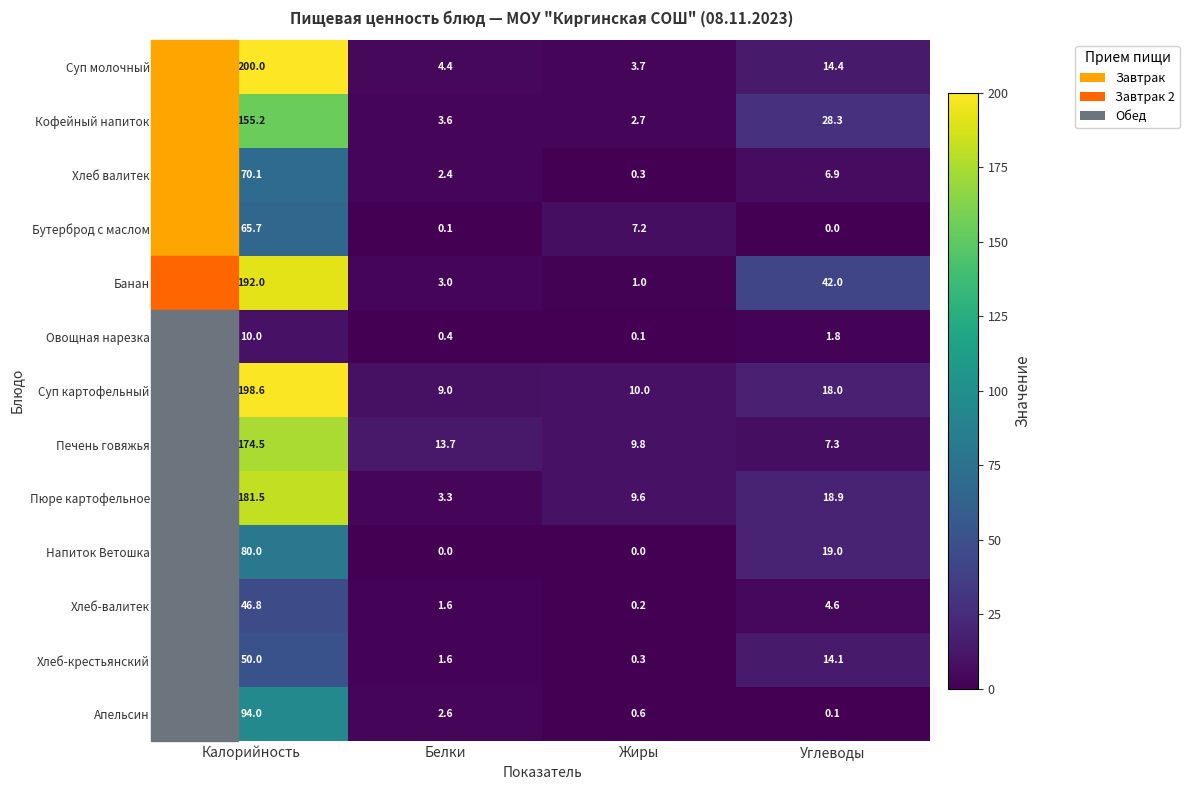

The value of Суп молочный at Жиры is 3.7. True or false?

True